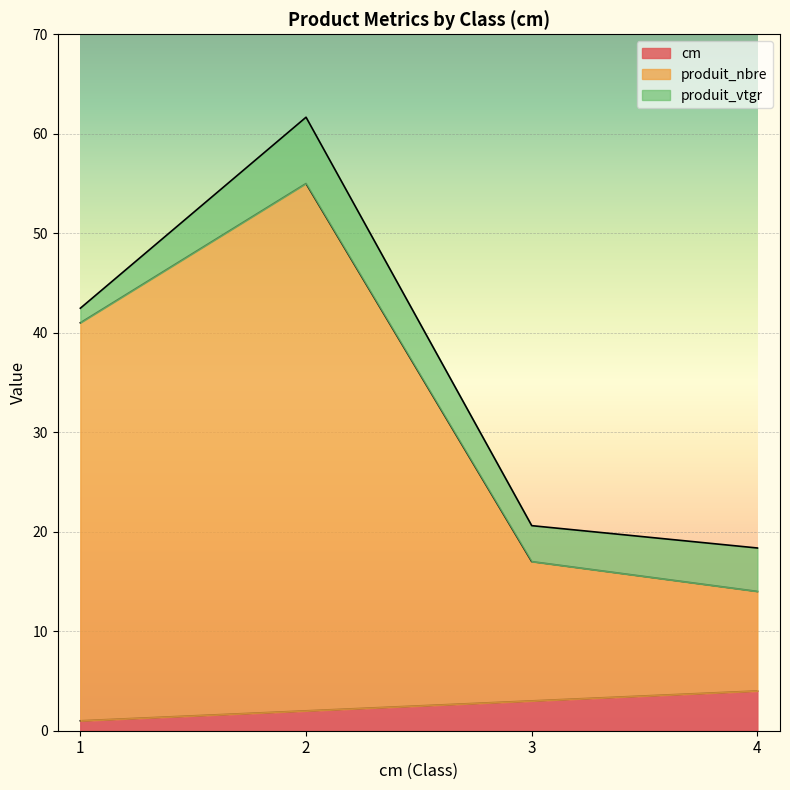

What is the value of the cm point at the 1st from the left?

1